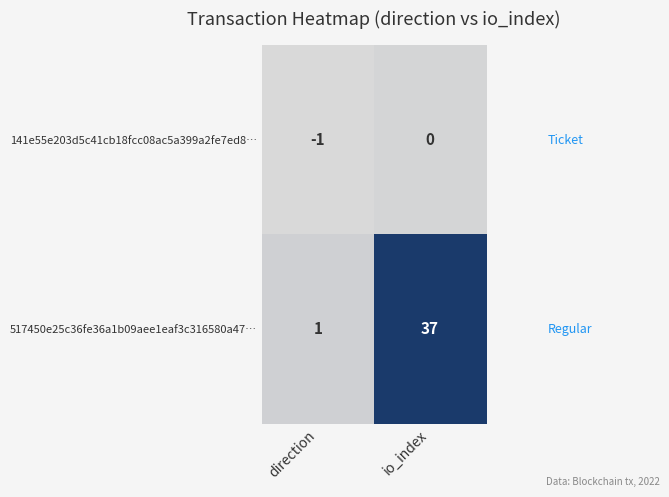

The value of 141e55e203d5c41cb18fcc08ac5a399a2fe7ed8… at io_index is 1. True or false?

False